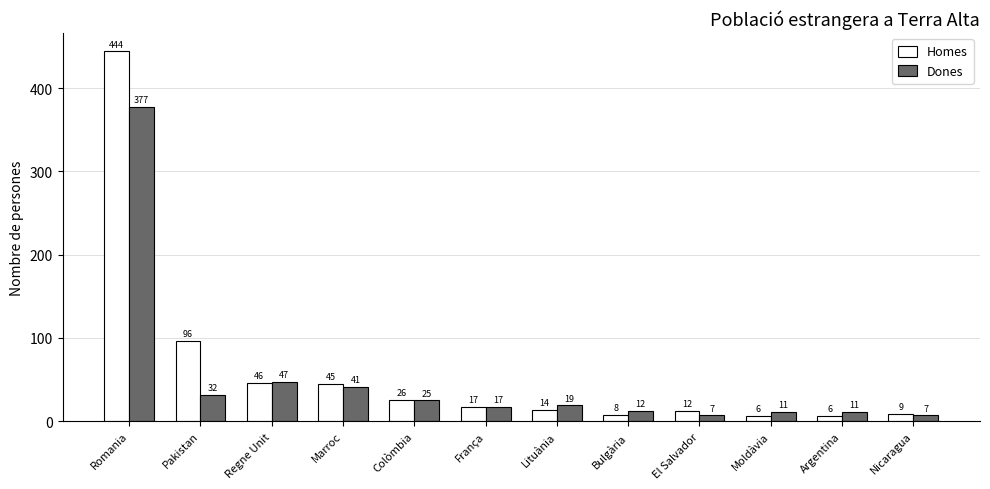

Between Regne Unit and El Salvador, which series saw the biggest shift?

Dones